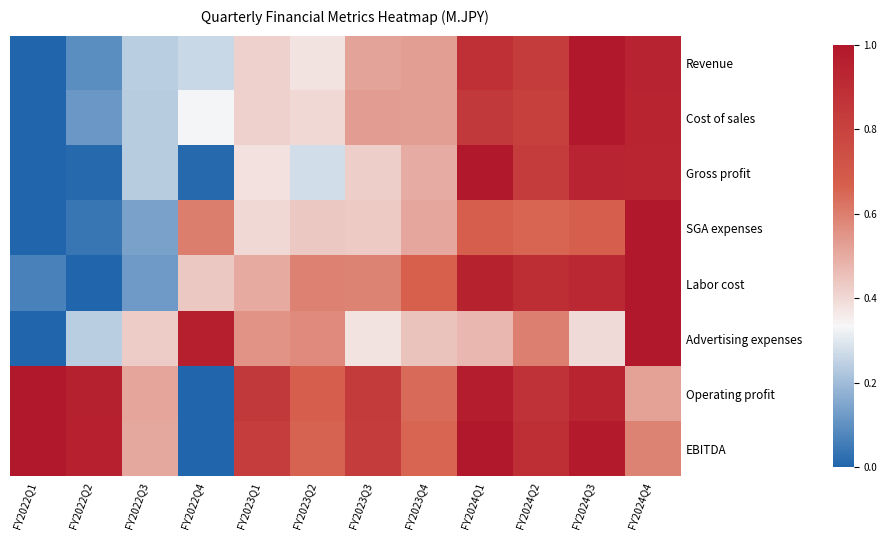

Reading left to right, list all the values displayed in this chart.

Revenue: FY2022Q1=0.0	FY2022Q2=0.1	FY2022Q3=0.2	FY2022Q4=0.3	FY2023Q1=0.4	FY2023Q2=0.4	FY2023Q3=0.5	FY2023Q4=0.5	FY2024Q1=0.9	FY2024Q2=0.8	FY2024Q3=1.0	FY2024Q4=0.9
Cost of sales: FY2022Q1=0.0	FY2022Q2=0.1	FY2022Q3=0.2	FY2022Q4=0.3	FY2023Q1=0.4	FY2023Q2=0.4	FY2023Q3=0.5	FY2023Q4=0.5	FY2024Q1=0.8	FY2024Q2=0.8	FY2024Q3=1.0	FY2024Q4=0.9
Gross profit: FY2022Q1=0.0	FY2022Q2=0.0	FY2022Q3=0.2	FY2022Q4=0.0	FY2023Q1=0.4	FY2023Q2=0.3	FY2023Q3=0.4	FY2023Q4=0.5	FY2024Q1=1.0	FY2024Q2=0.8	FY2024Q3=0.9	FY2024Q4=0.9
SGA expenses: FY2022Q1=0.0	FY2022Q2=0.0	FY2022Q3=0.1	FY2022Q4=0.6	FY2023Q1=0.4	FY2023Q2=0.4	FY2023Q3=0.4	FY2023Q4=0.5	FY2024Q1=0.7	FY2024Q2=0.7	FY2024Q3=0.7	FY2024Q4=1.0
Labor cost: FY2022Q1=0.1	FY2022Q2=0.0	FY2022Q3=0.1	FY2022Q4=0.4	FY2023Q1=0.5	FY2023Q2=0.6	FY2023Q3=0.6	FY2023Q4=0.7	FY2024Q1=1.0	FY2024Q2=0.9	FY2024Q3=0.9	FY2024Q4=1.0
Advertising expenses: FY2022Q1=0.0	FY2022Q2=0.2	FY2022Q3=0.4	FY2022Q4=1.0	FY2023Q1=0.6	FY2023Q2=0.6	FY2023Q3=0.4	FY2023Q4=0.4	FY2024Q1=0.5	FY2024Q2=0.6	FY2024Q3=0.4	FY2024Q4=1.0
Operating profit: FY2022Q1=1.0	FY2022Q2=1.0	FY2022Q3=0.5	FY2022Q4=0.0	FY2023Q1=0.8	FY2023Q2=0.7	FY2023Q3=0.8	FY2023Q4=0.6	FY2024Q1=1.0	FY2024Q2=0.9	FY2024Q3=0.9	FY2024Q4=0.5
EBITDA: FY2022Q1=1.0	FY2022Q2=1.0	FY2022Q3=0.5	FY2022Q4=0.0	FY2023Q1=0.8	FY2023Q2=0.7	FY2023Q3=0.8	FY2023Q4=0.7	FY2024Q1=1.0	FY2024Q2=0.9	FY2024Q3=1.0	FY2024Q4=0.6